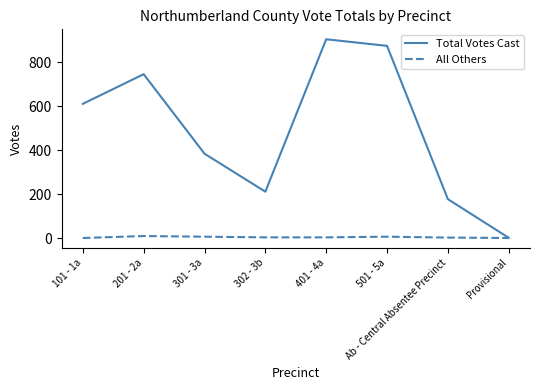

True or false: All Others has a value of 2 at Ab - Central Absentee Precinct.

True